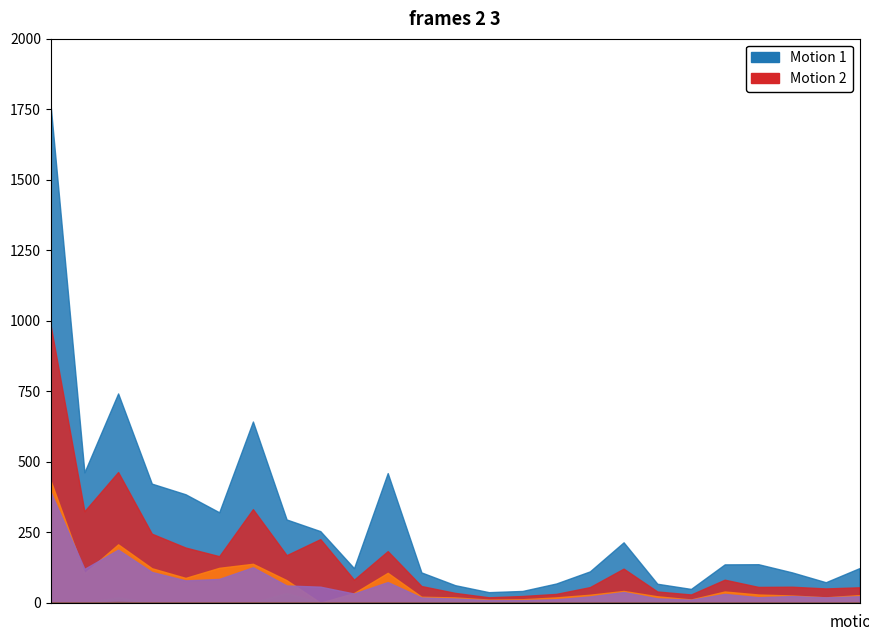

What is the greatest value displayed?

1760.0